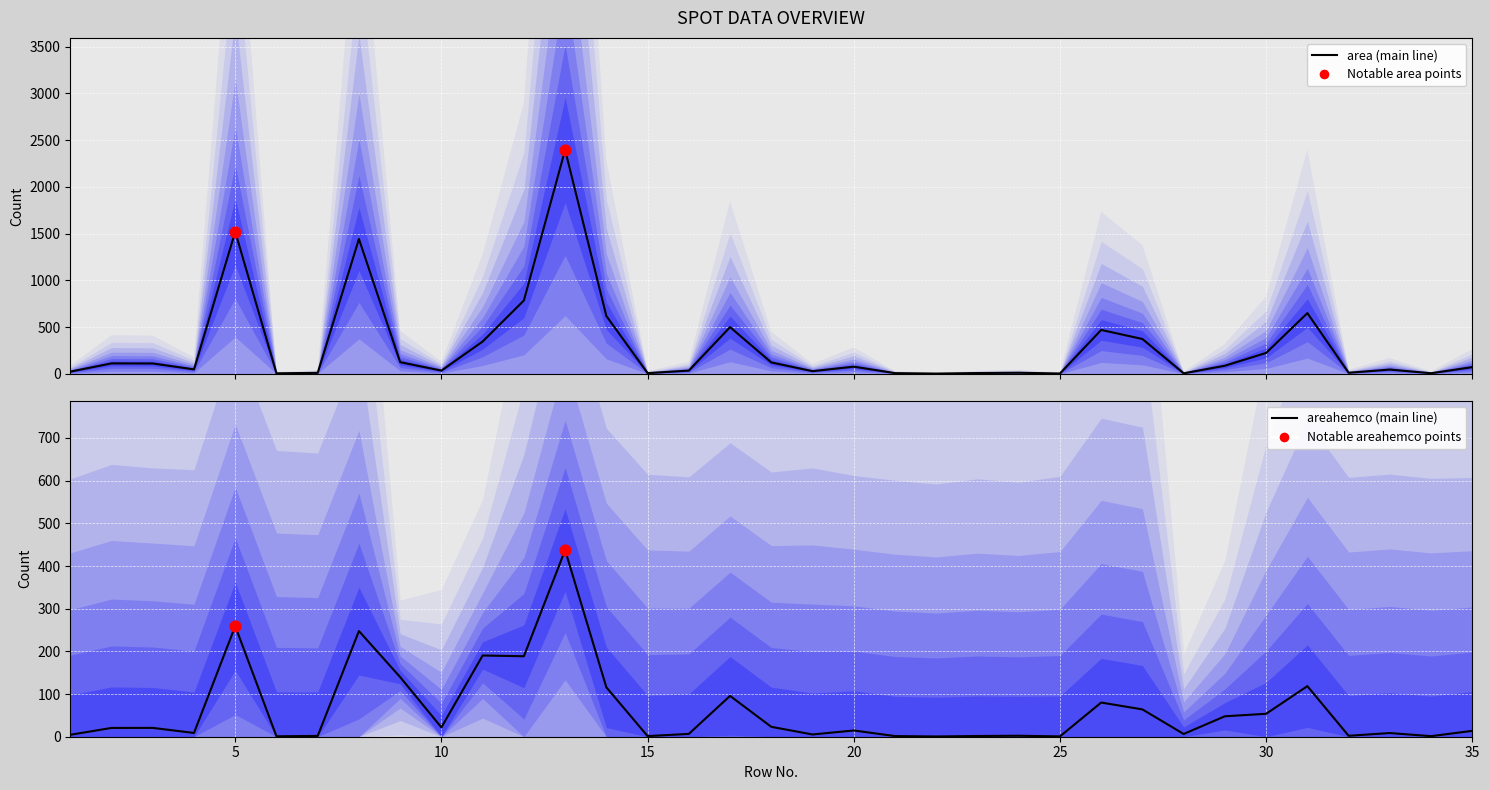

Which series has the largest total across all categories?

area